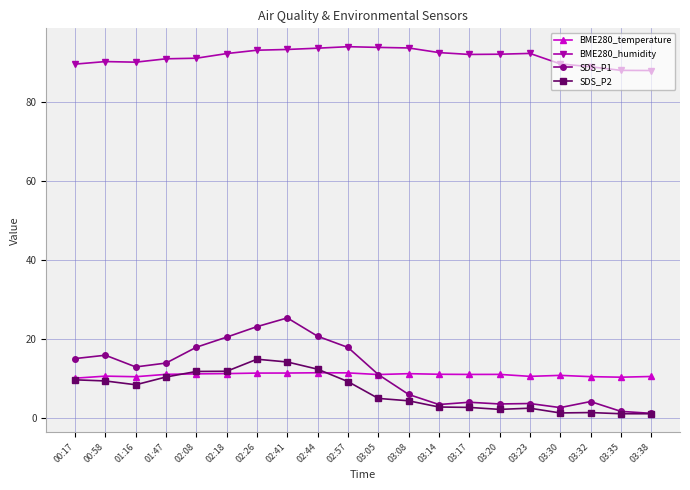

What is the total value across all series at 01:47?

126.5